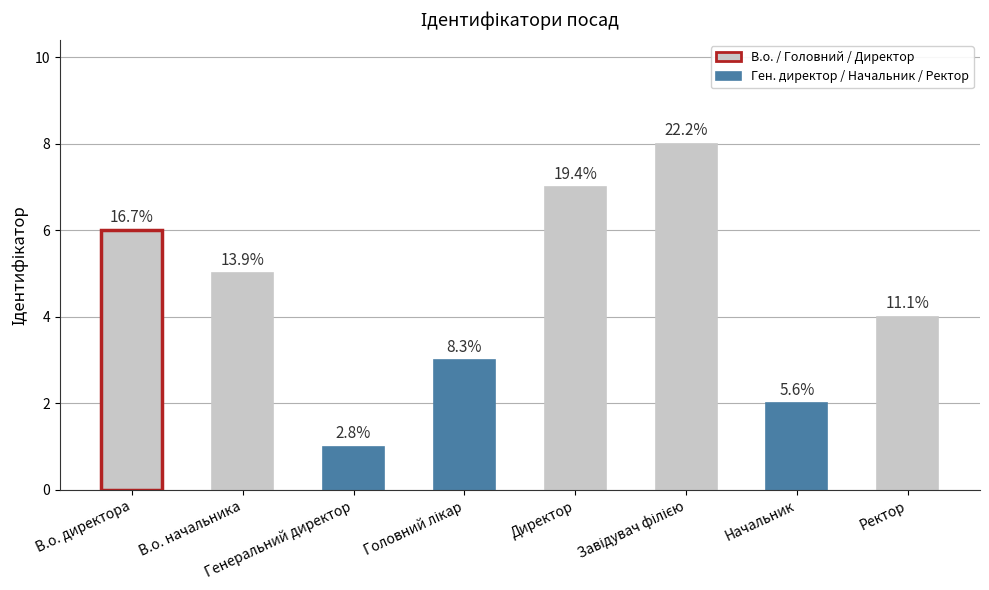

Does the chart contain any negative values?

No